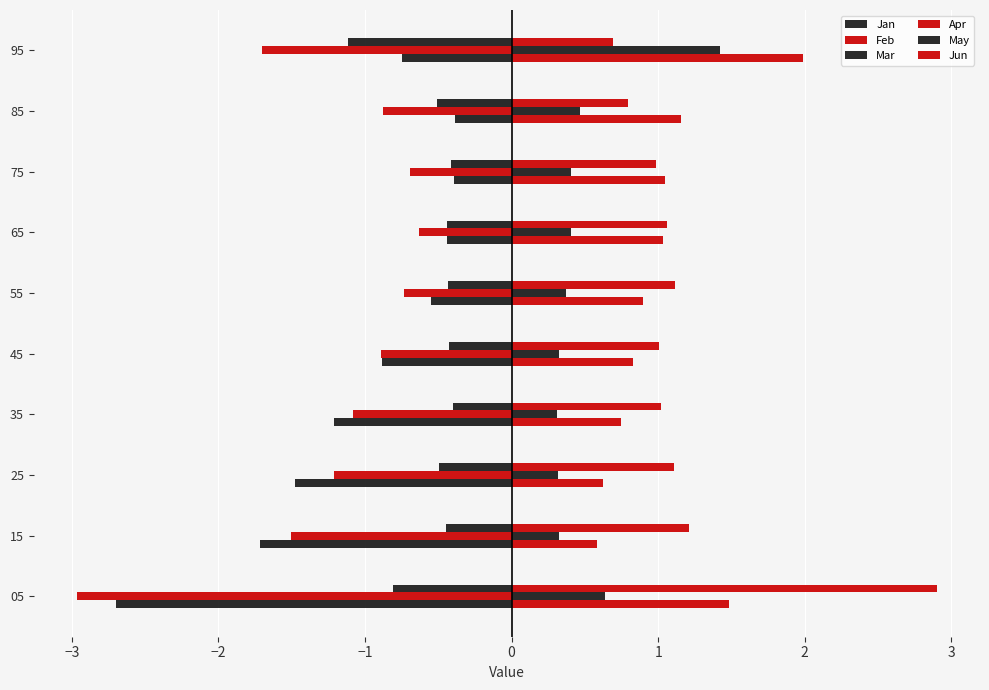

Rank the series by their maximum value, from highest to lowest.

Jun, Apr, May, Jan, Mar, Feb